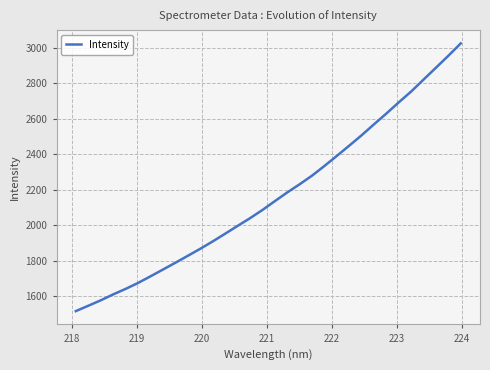

Does the chart display data point markers on the line(s)?

No